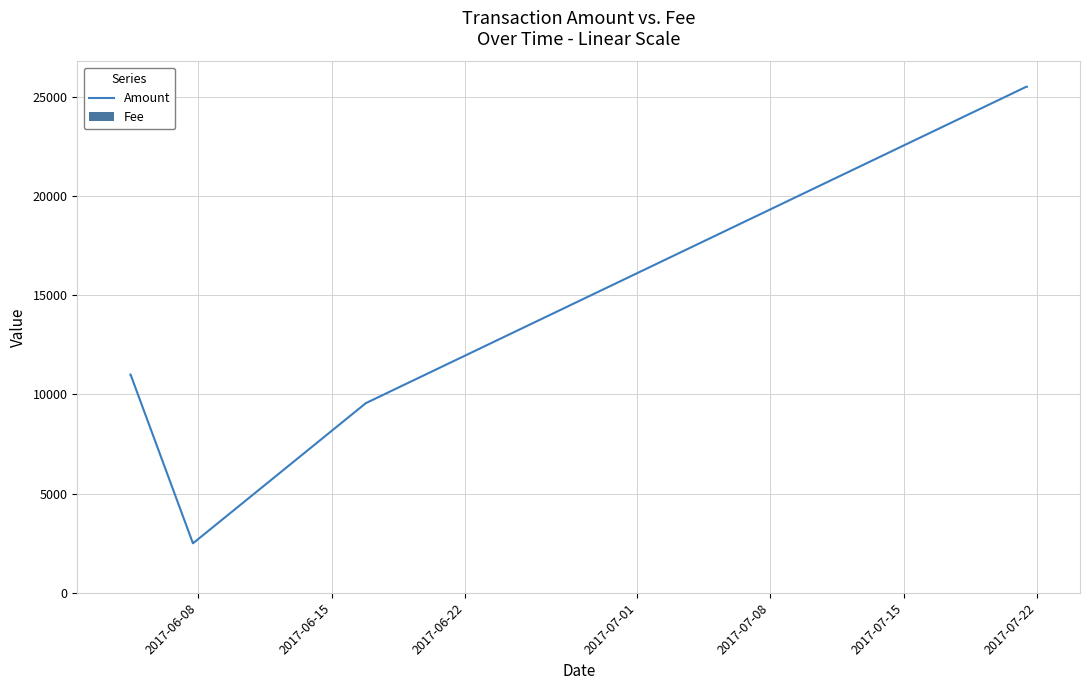

What is the minimum value for Amount?

2499